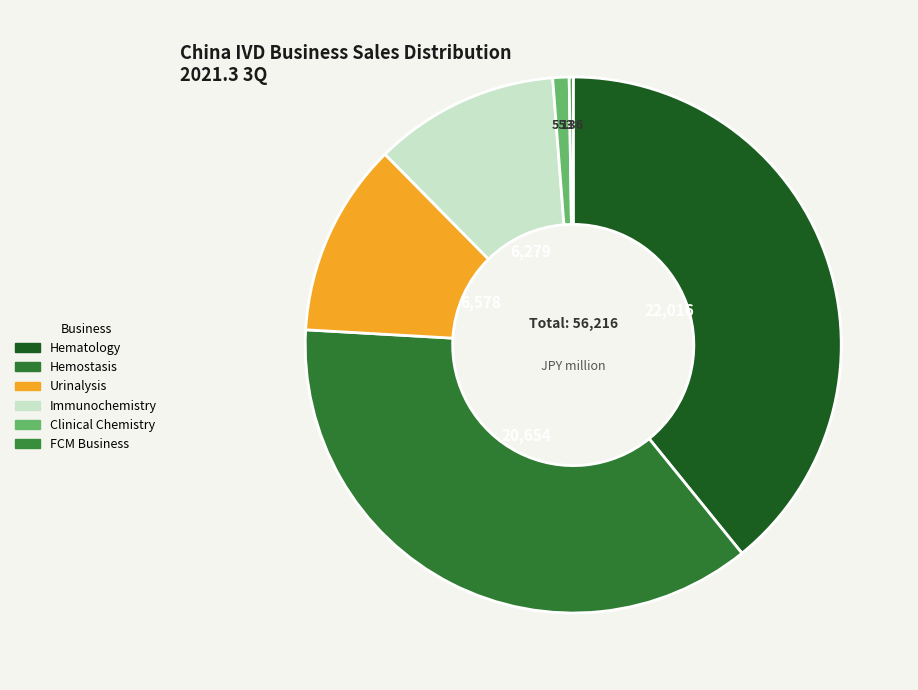

What is the smallest slice in the pie chart?

FCM Business